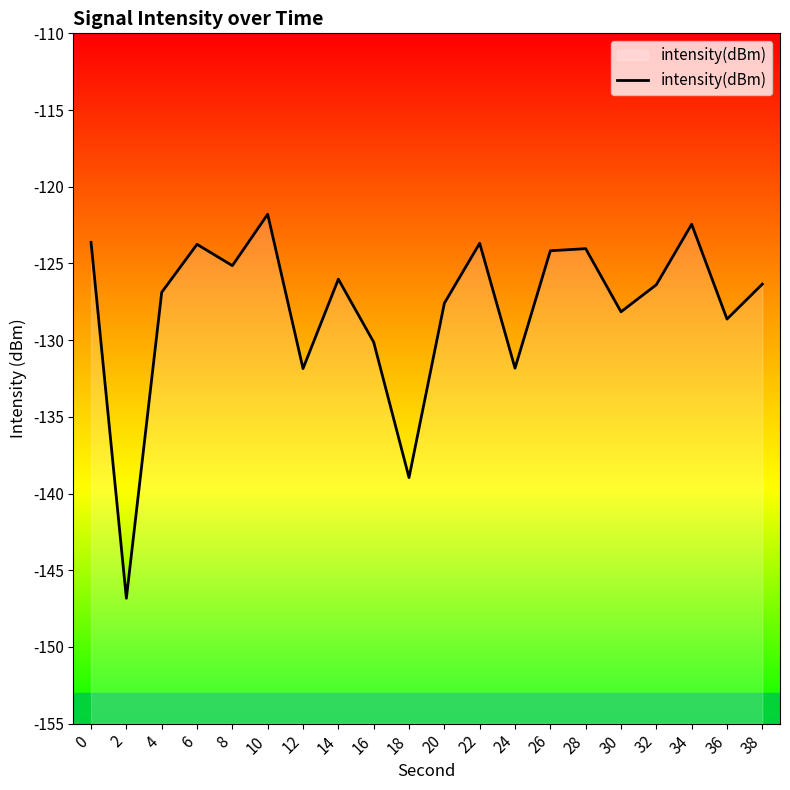

At which category does the data reach its first local valley?

2